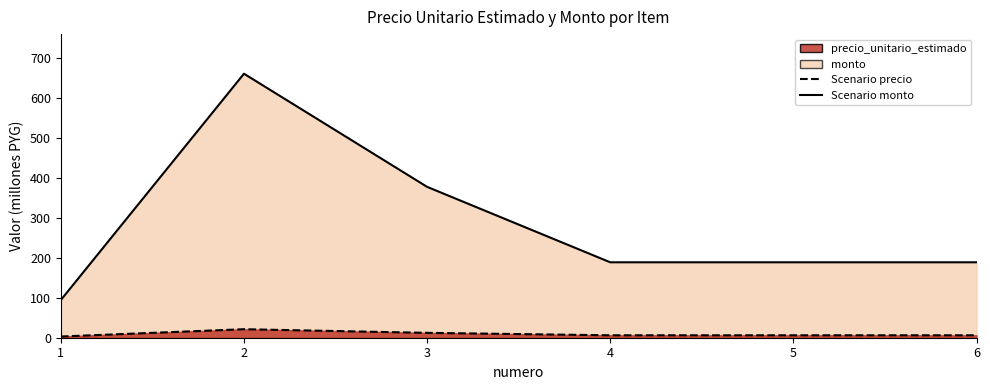

Is the value of precio_unitario_estimado at 6 greater than the value of monto at 3?

Yes